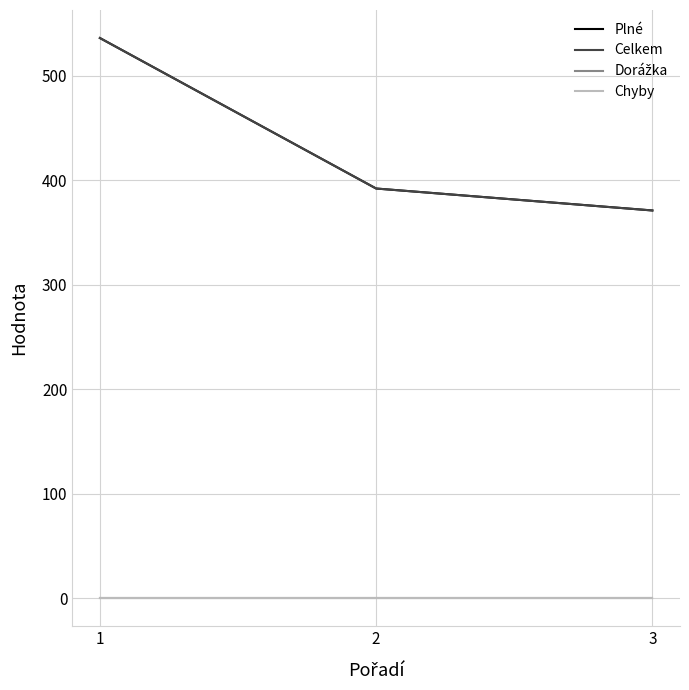

Does the chart display data point markers on the line(s)?

No